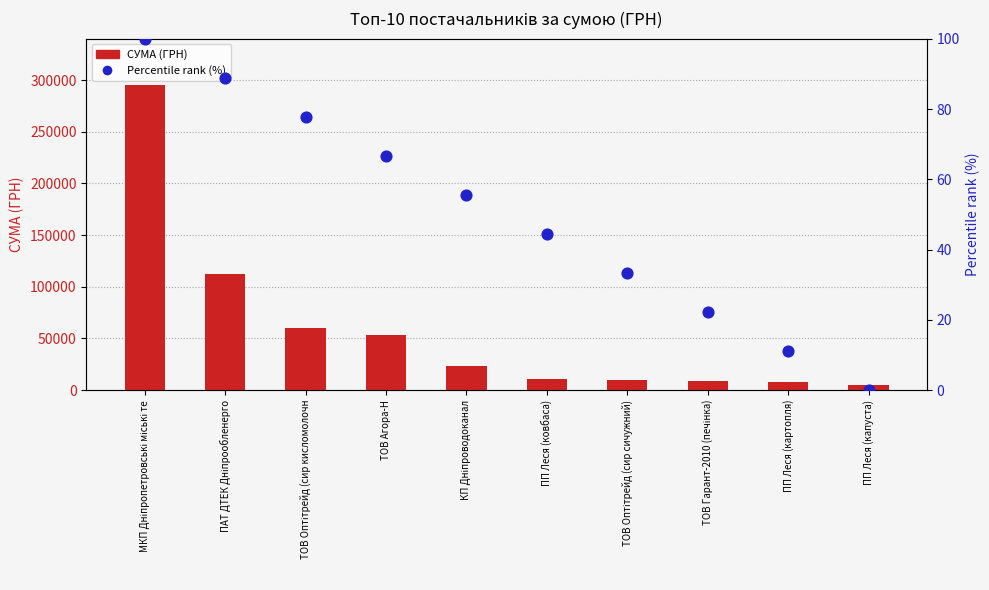

At how many categories does at least one series exceed 144588?

1